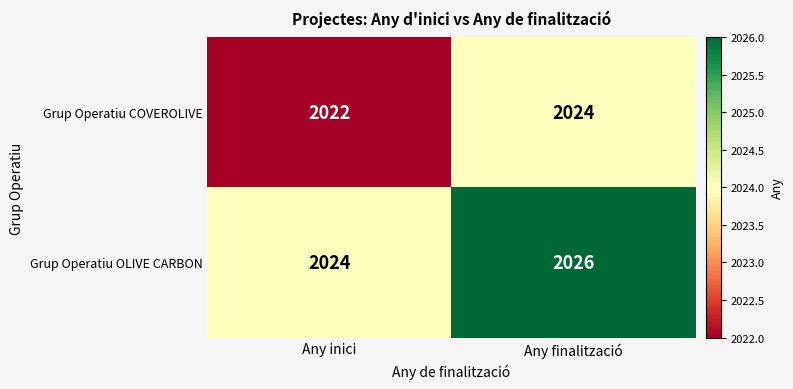

What is the average value of the Grup Operatiu COVEROLIVE series?

2023